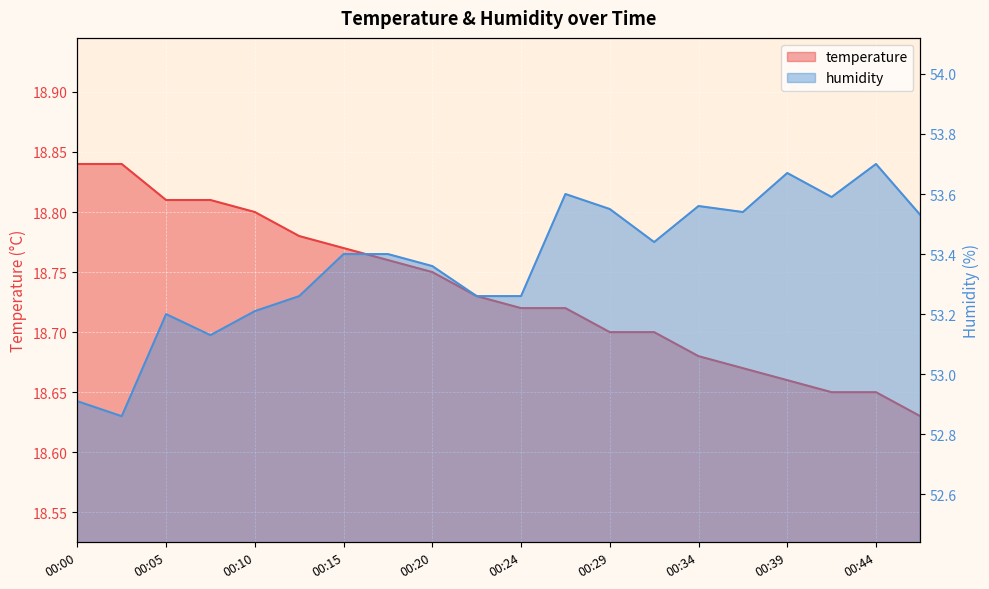

At which label does humidity reach its peak?

00:44